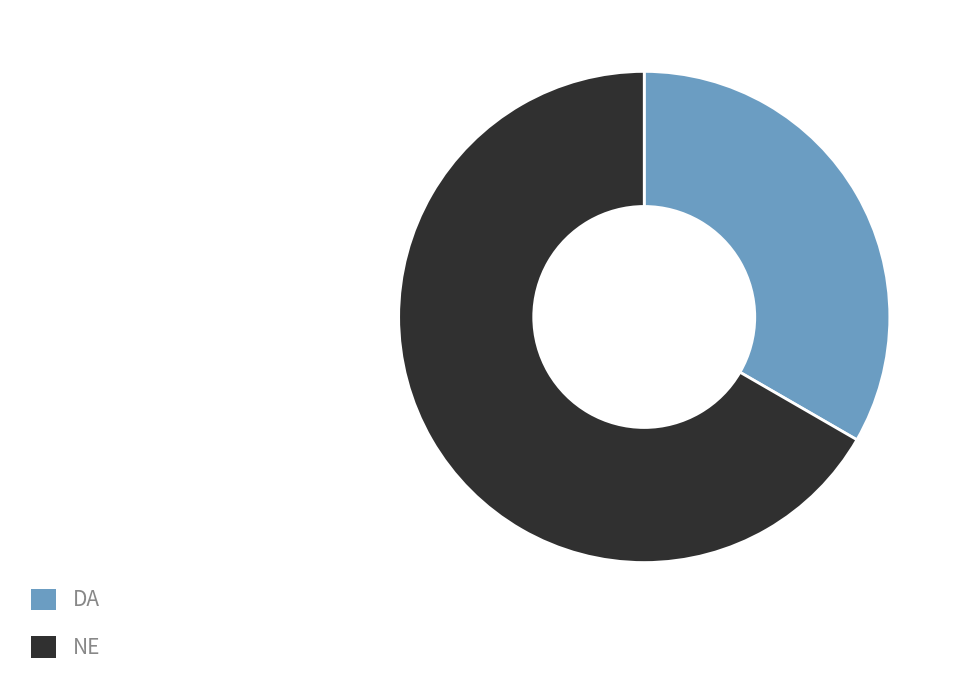

Is the sum of NE and DA greater than half?

Yes